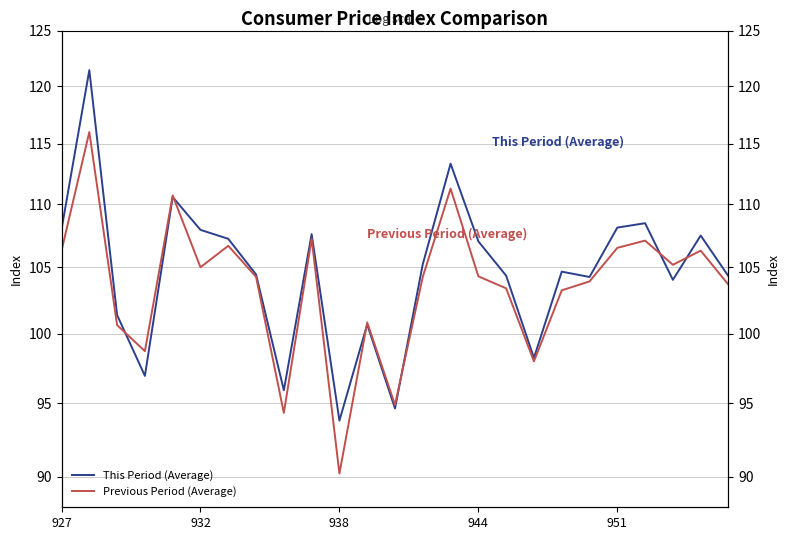

Rank the series by their average value, from highest to lowest.

This Period (Average), Previous Period (Average)